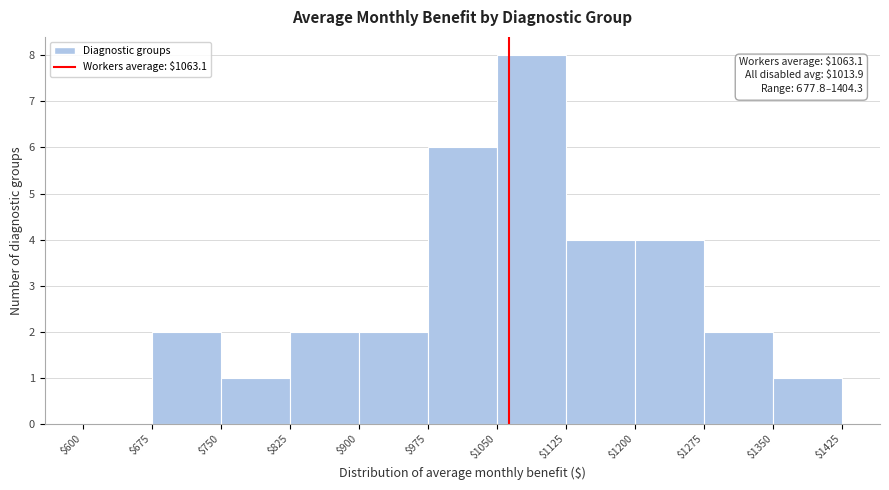

Which range on the x-axis has the tallest bar?

$1050 to $1125